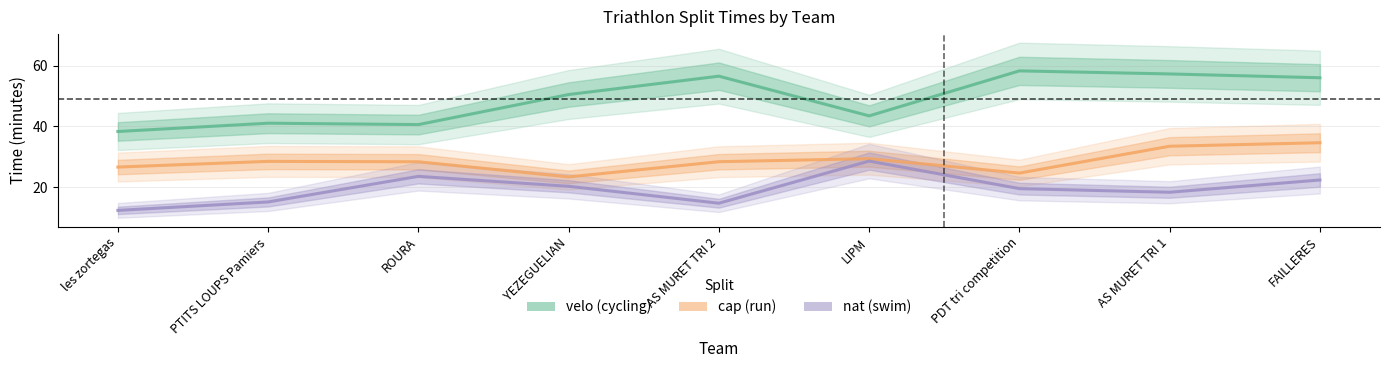

Rank the series at YEZEGUELIAN from lowest to highest value.

nat, cap, velo